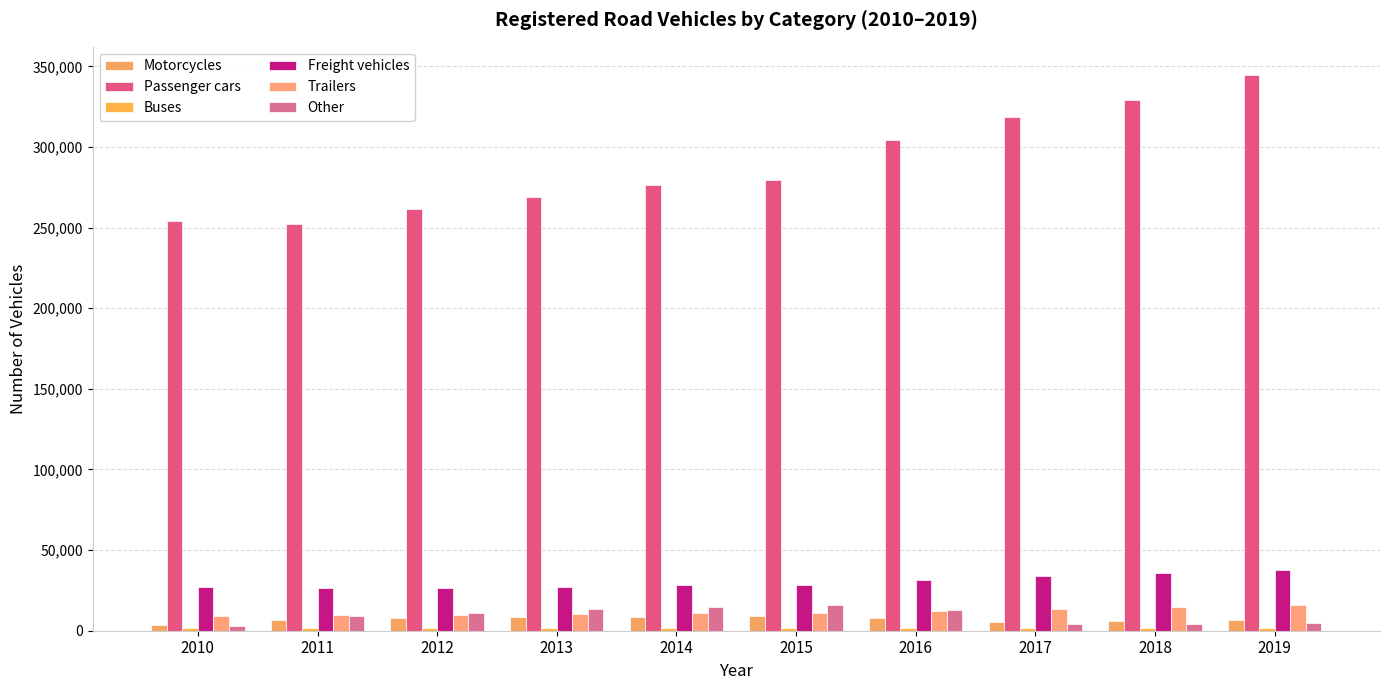

What is the approximate value of Motorcycles at 2011?

6727